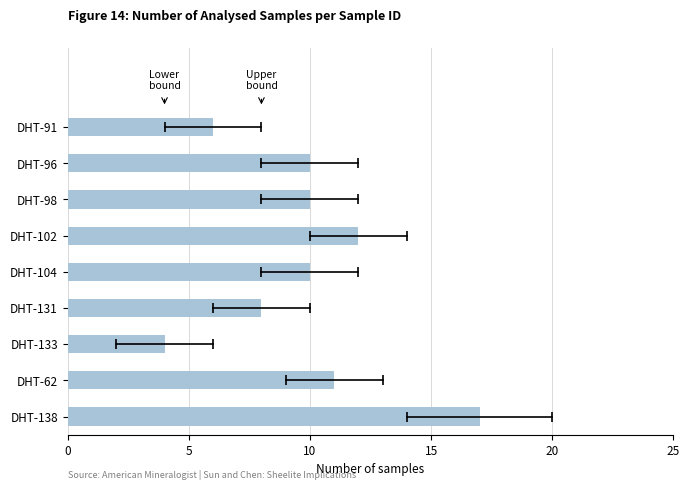

True or false: the data shows 4 at DHT-102.

False